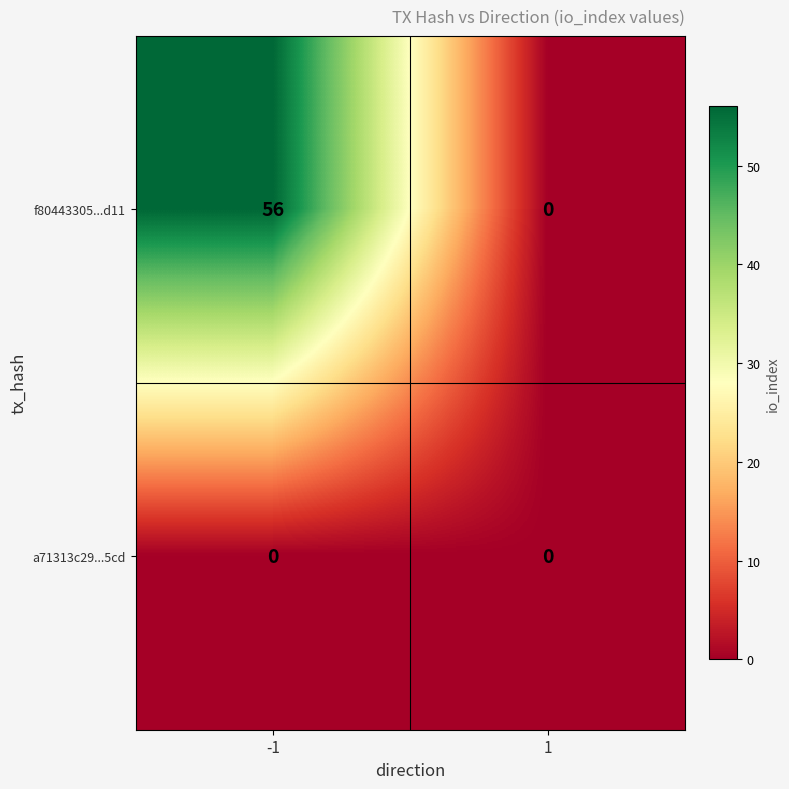

Is it true that f80443305...d11 equals 56 at -1?

True